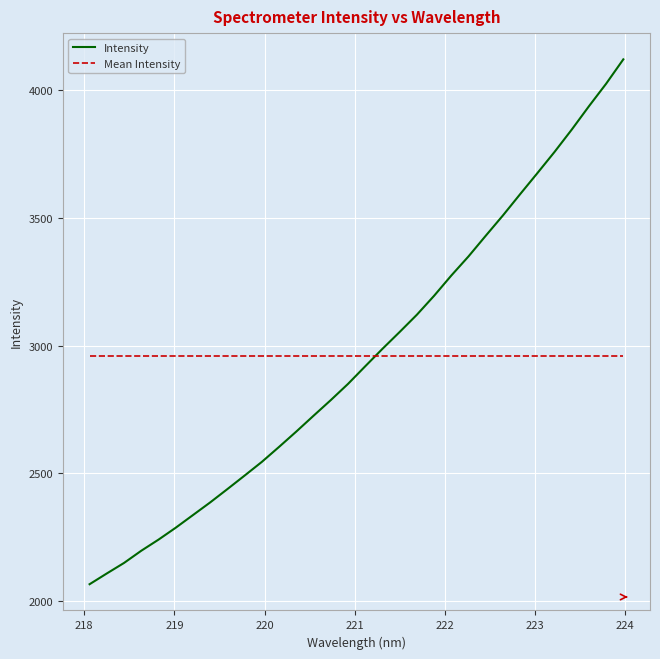

What is the difference between the second highest and second lowest values in the Intensity series?

1917.6